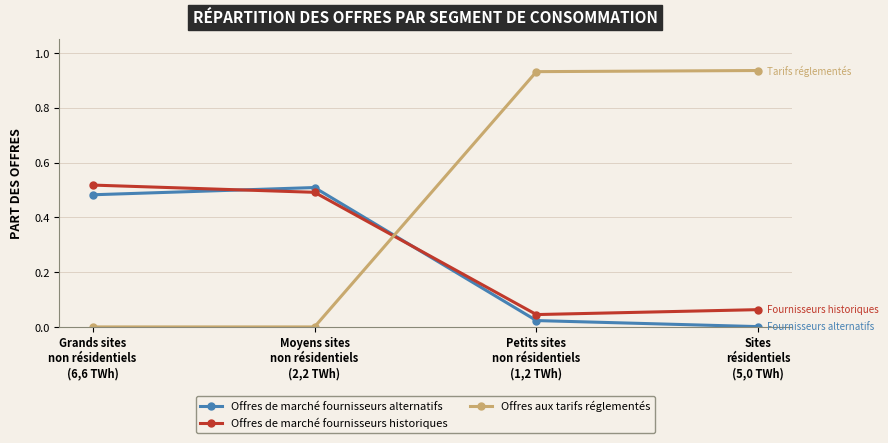

What position from the right is Sites
résidentiels
(5,0 TWh)?

1